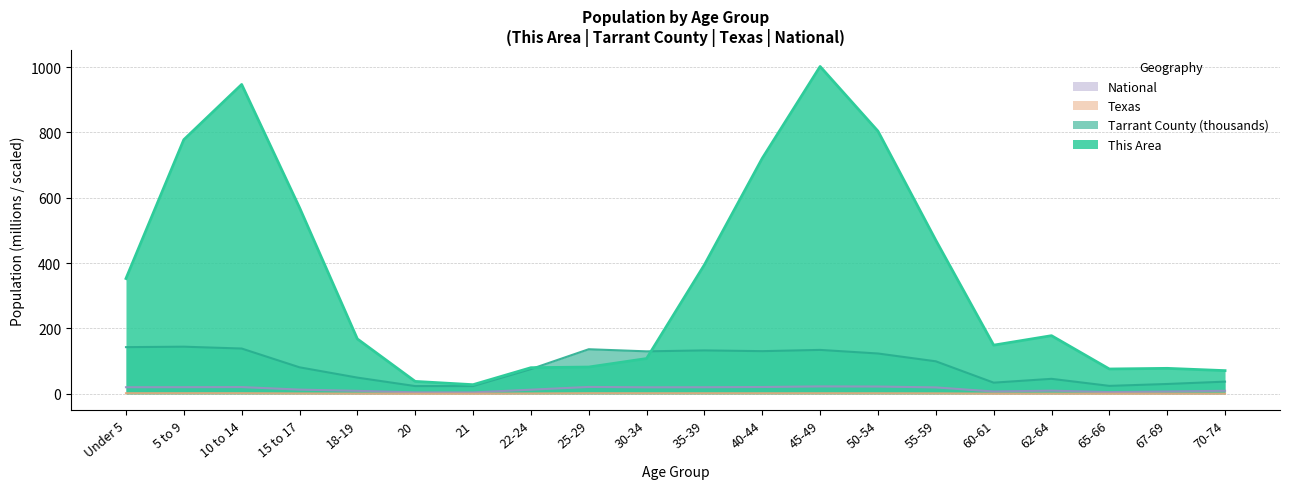

True or false: Texas and Tarrant County cross at least once.

False